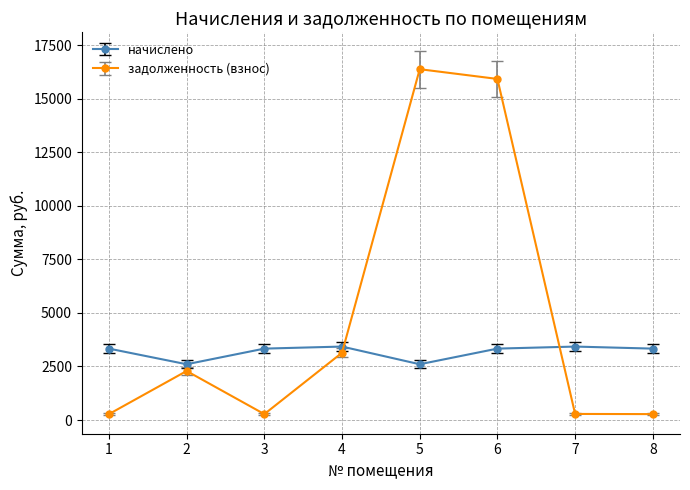

How many intersections are there between задолженность (взнос) and начислено?

2